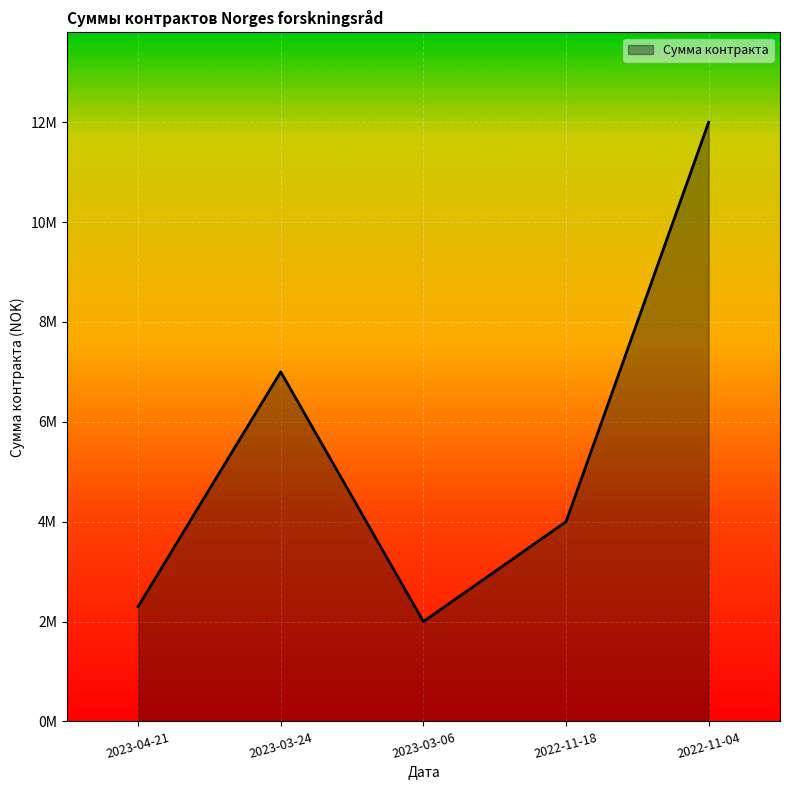

Does the chart have visible grid lines?

Yes